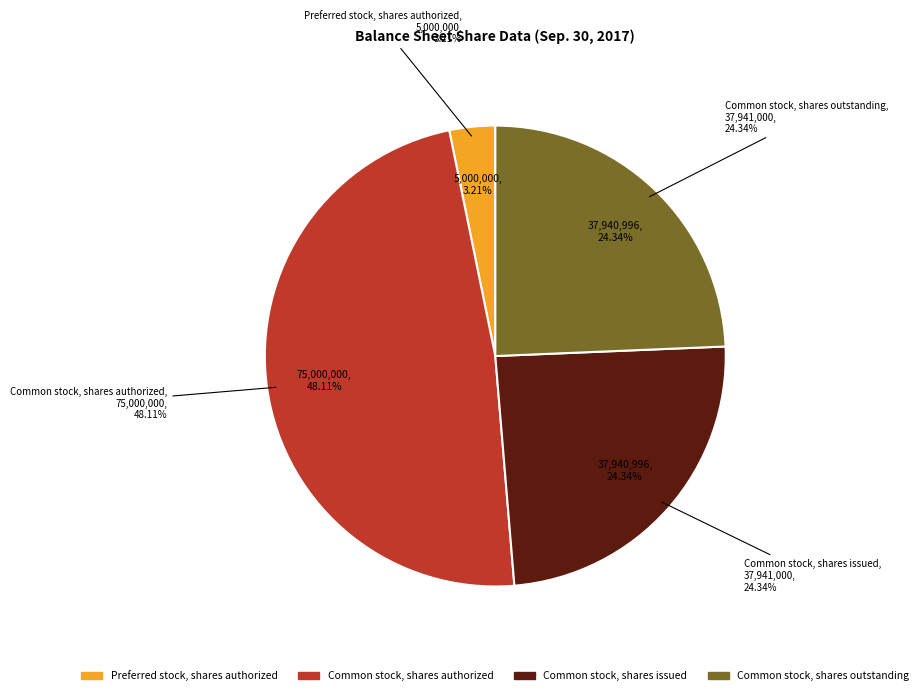

The Common stock, shares outstanding slice represents 24% of the pie. True or false?

True